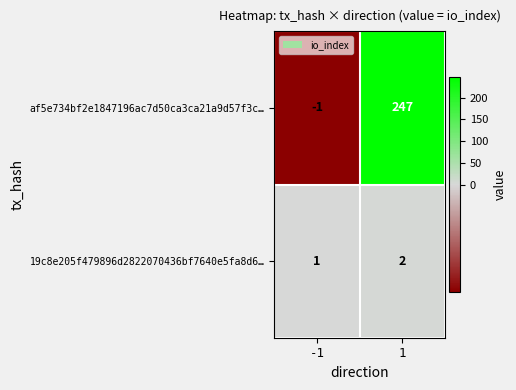

What is the spread (max minus min) of values at 1?

245